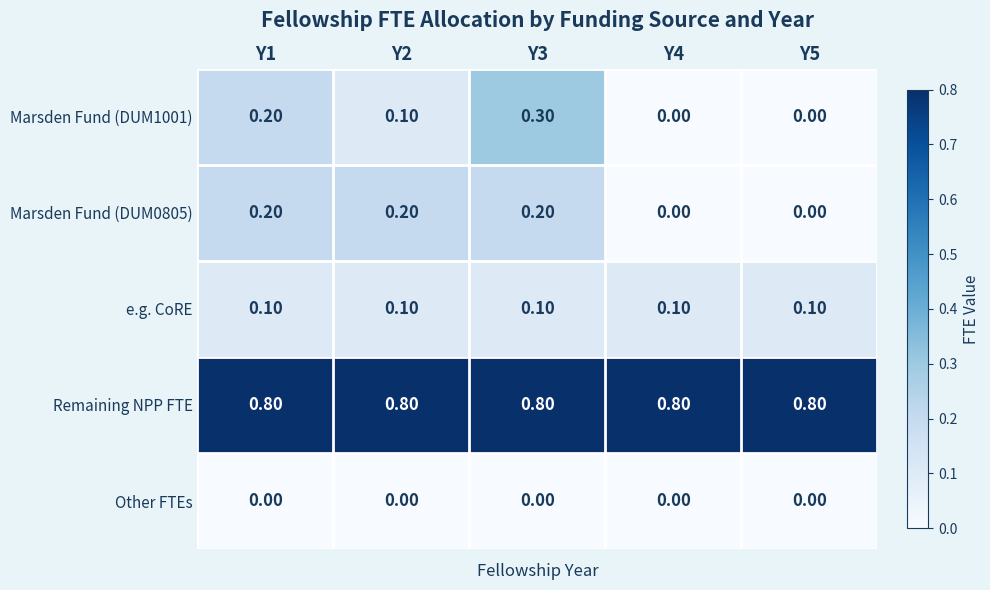

What is the total value across all series at Y5?

0.9